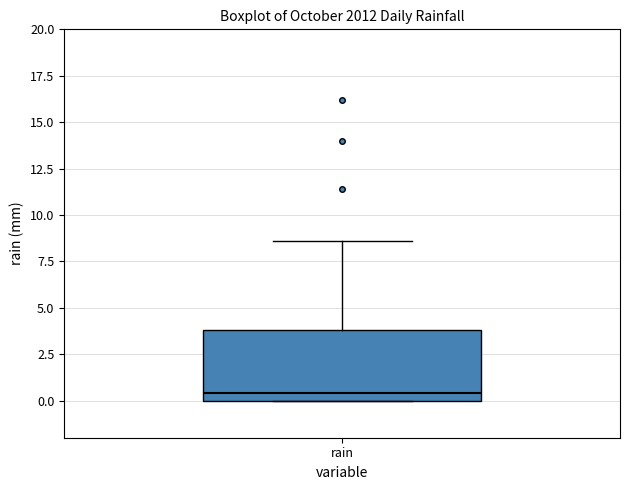

Read this box plot against the y-axis: the position of the median line, the range covered by the box, and the ends of both whiskers. The values are not printed on the chart, so give them approximately, as read against the axis.

median 0.5, box 0.0 to 4.0, whiskers 0.0 to 8.5